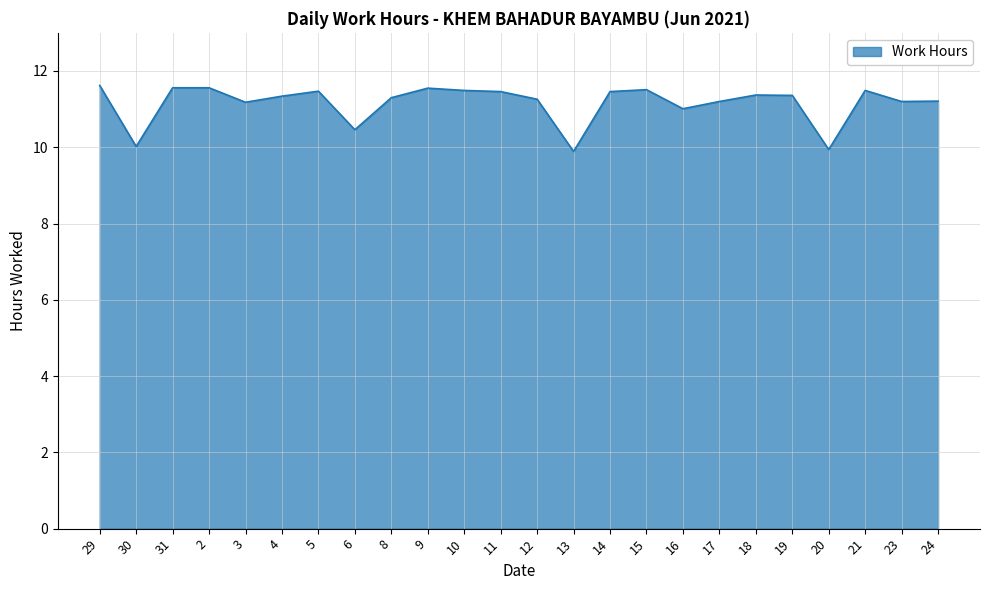

The chart shows a value of 17.9 at 17. True or false?

False